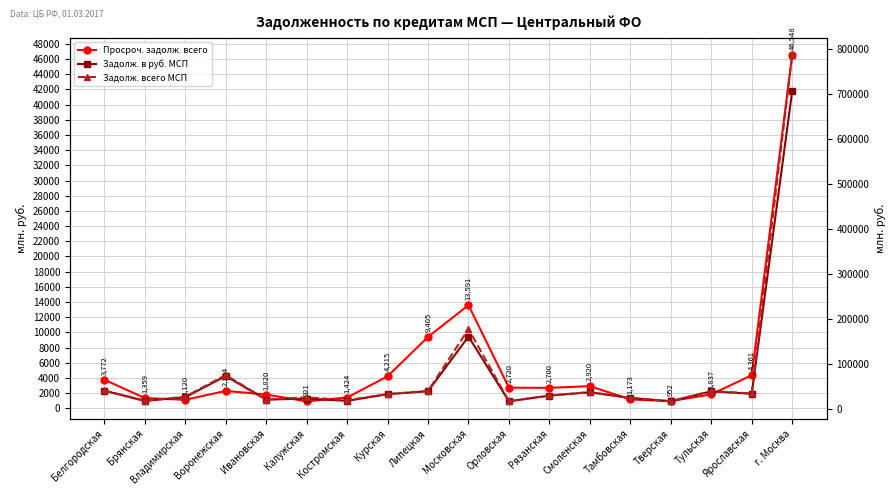

The value of Задолж. в руб. МСП at Владимирская is 40567. True or false?

False